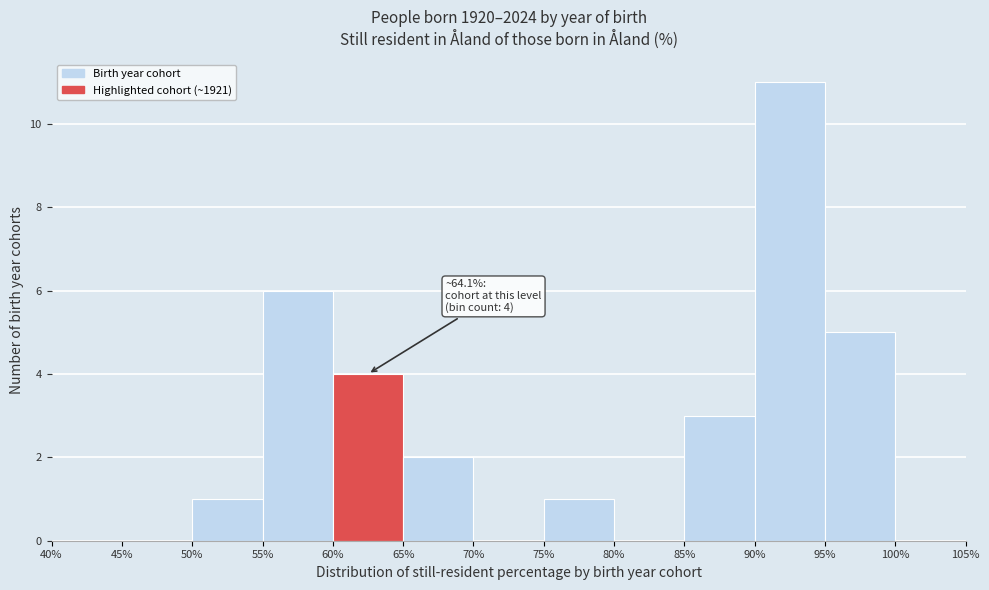

Over which range of the x-axis is the bar tallest?

90% to 95%